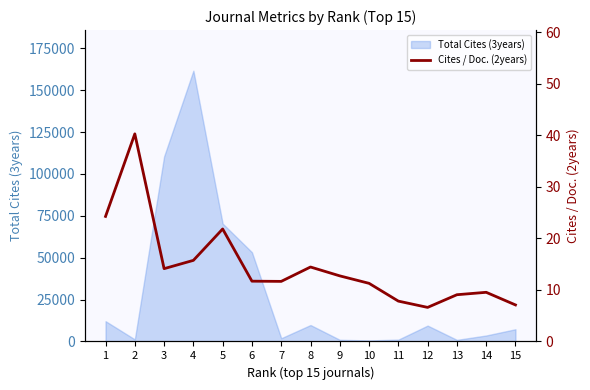

True or false: there are more than 1 points higher than both neighbors.

True